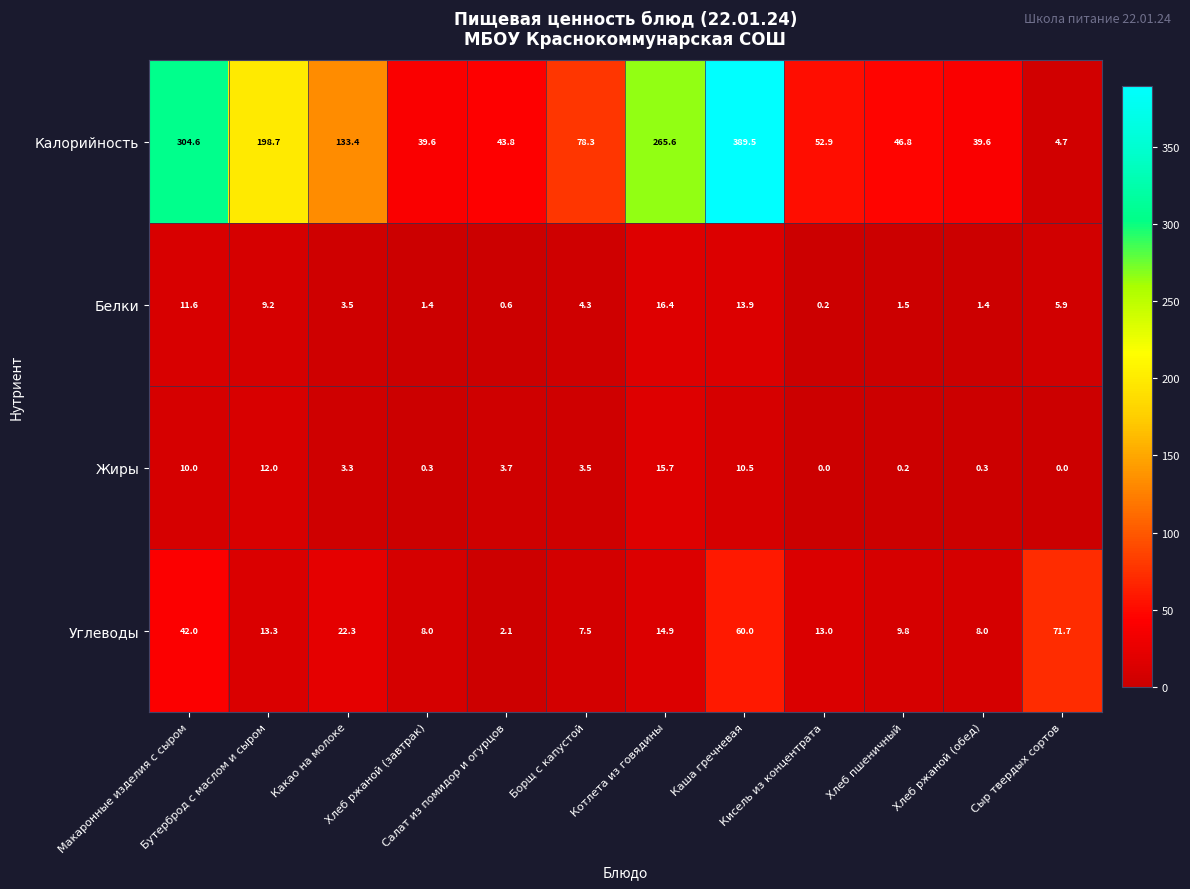

How many distinct data groups are displayed?

4